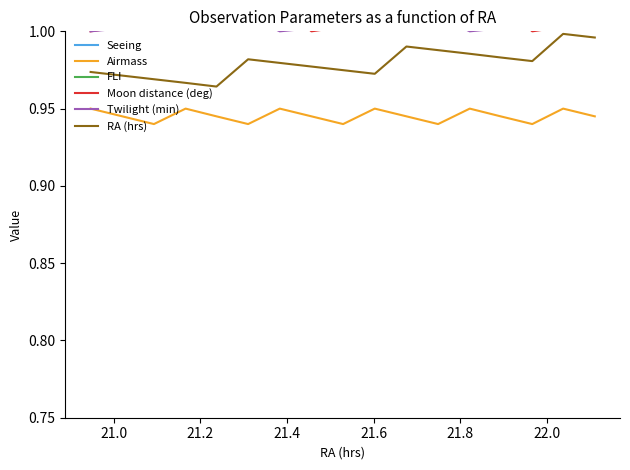

True or false: RA (hrs) and Airmass cross at least once.

False